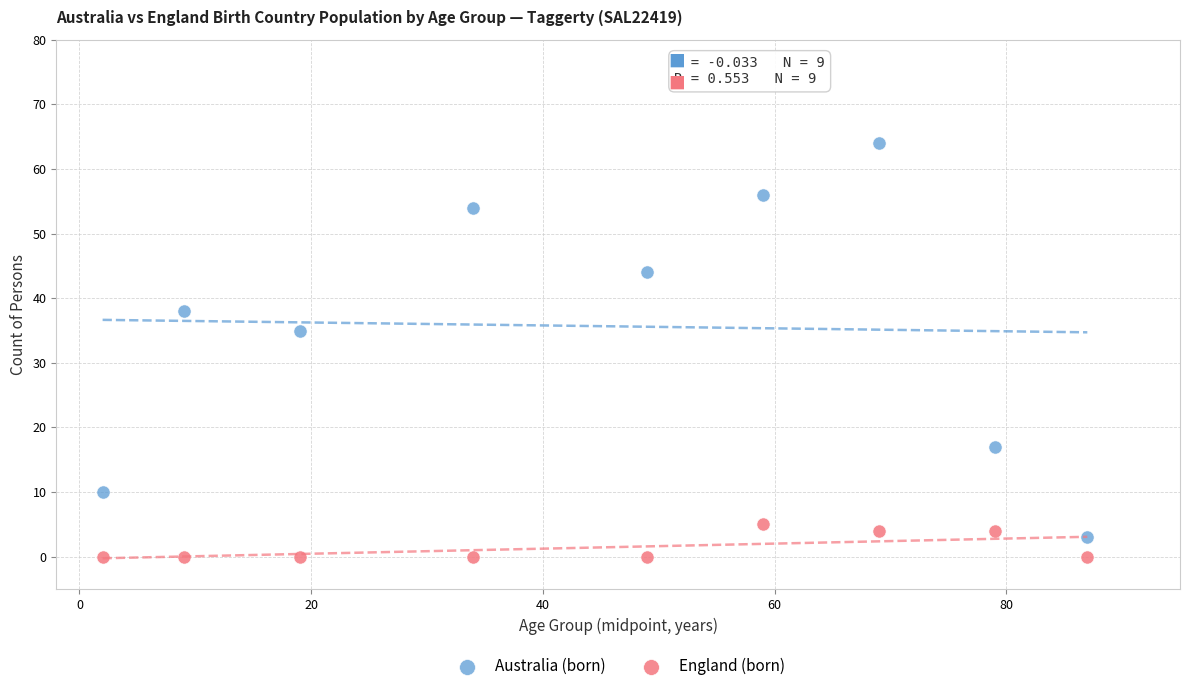

Which series has the widest spread of Y values?

Australia (born)